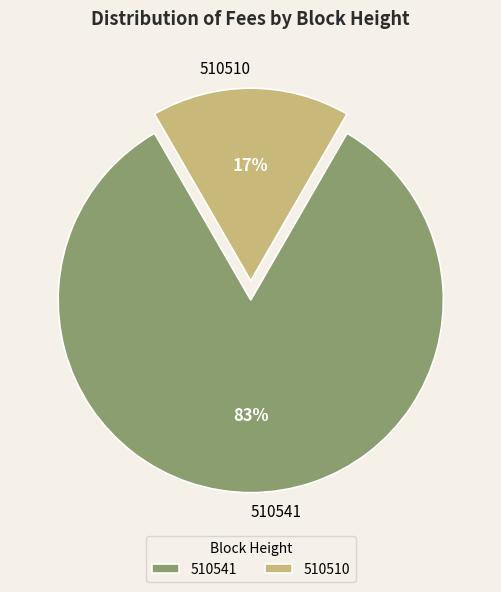

Is there a majority slice in this chart?

Yes